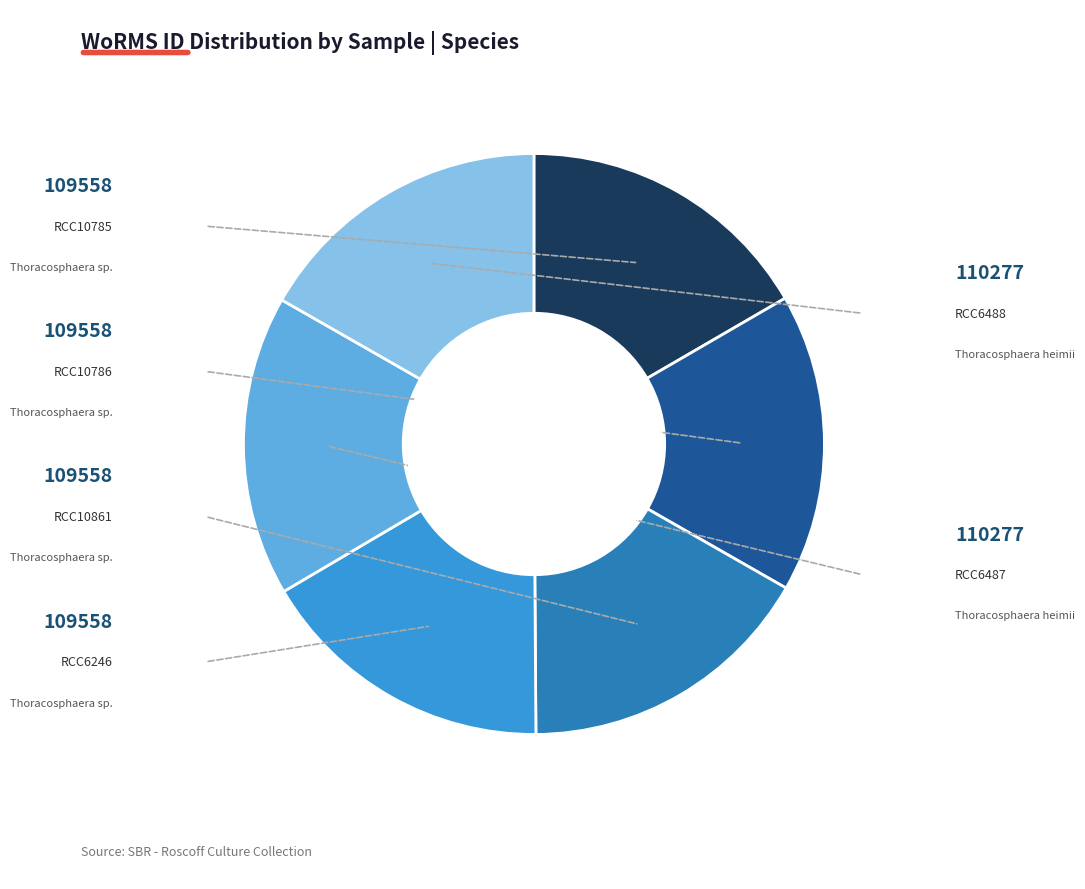

Is there a majority slice in this chart?

No